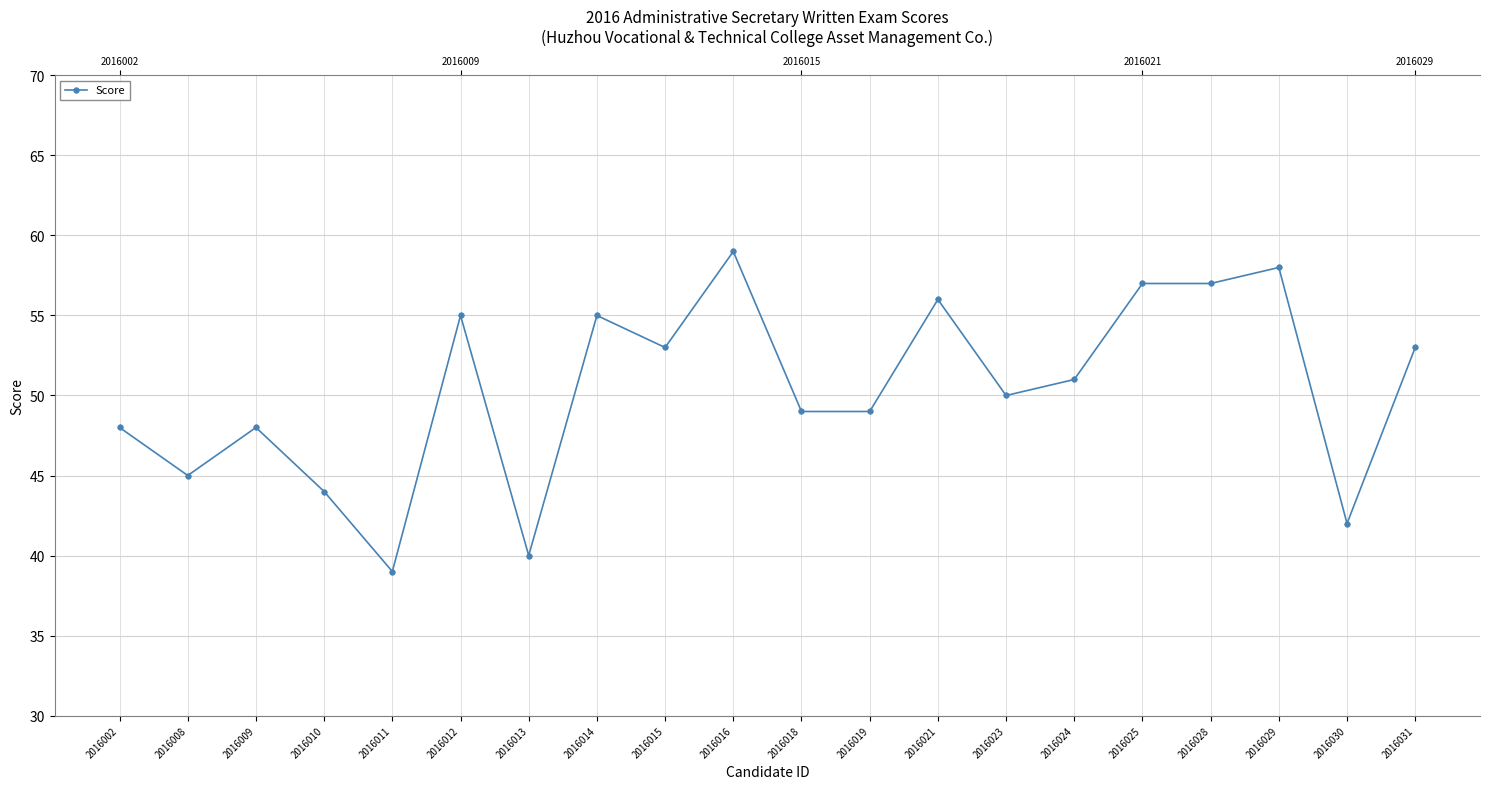

True or false: there are more than 0 points higher than both neighbors.

True